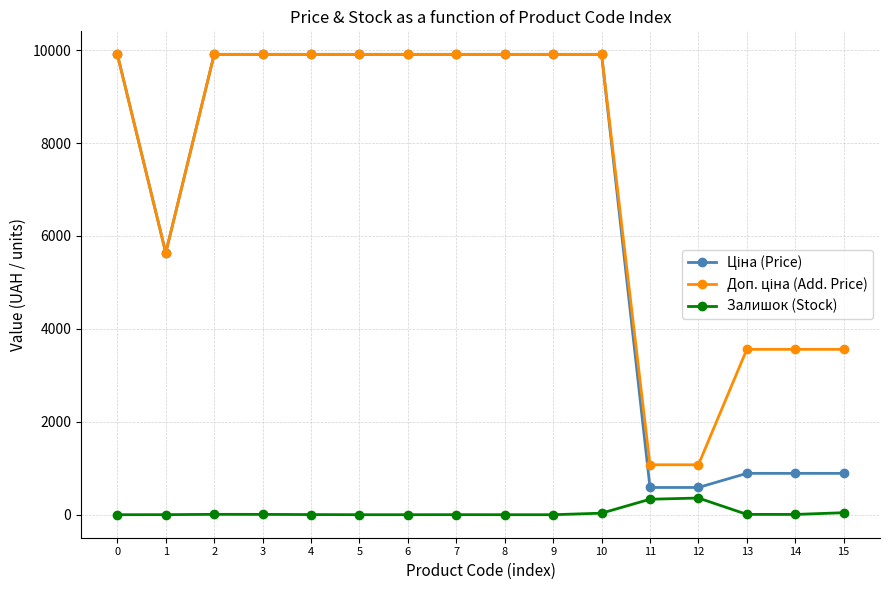

What is the greatest value displayed?

9908.5